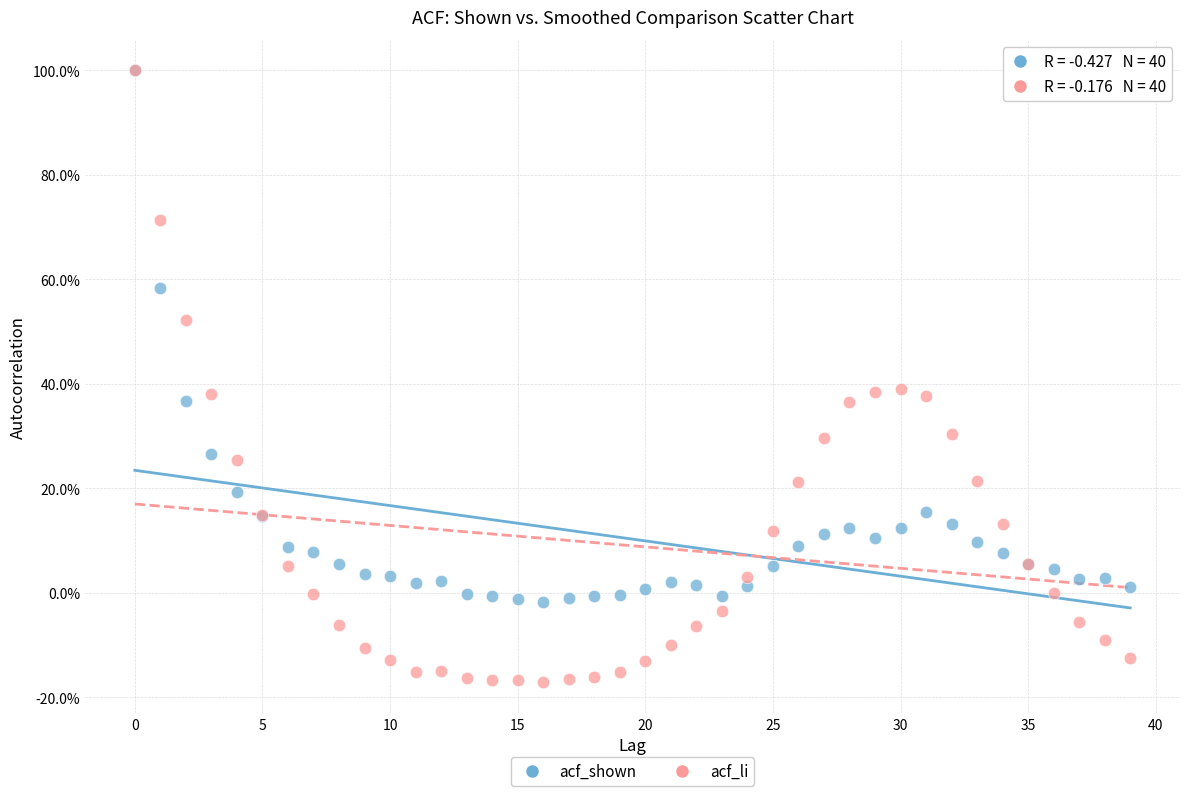

Which series reaches the minimum Y coordinate?

acf_li